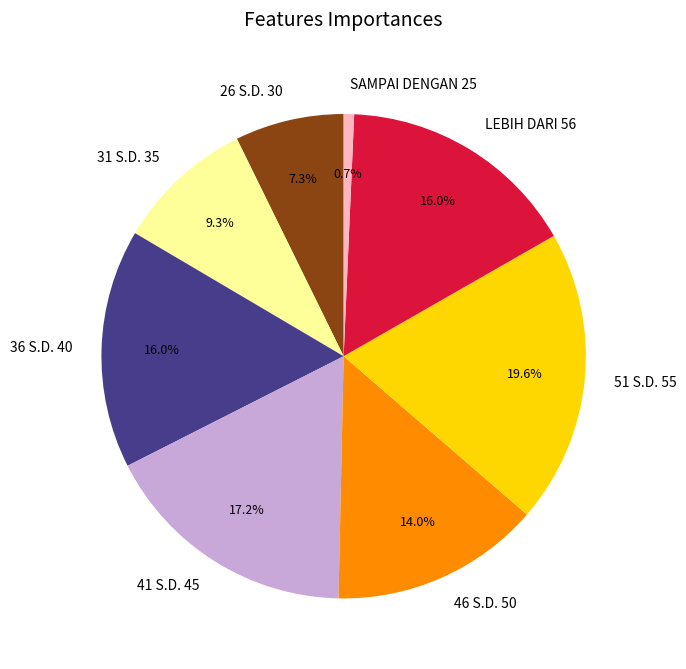

The 46 S.D. 50 slice represents 14% of the pie. True or false?

True